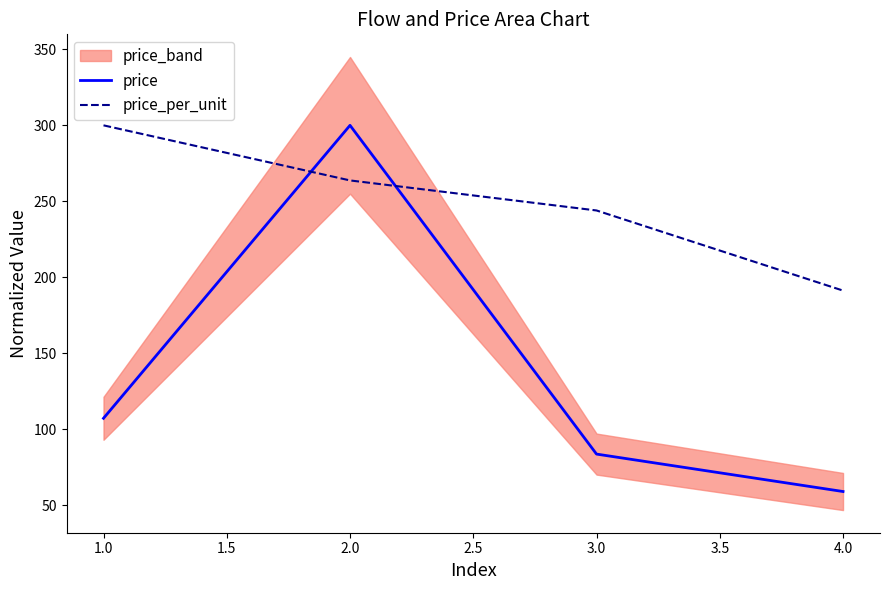

At which label is price closest to 179?

1.0